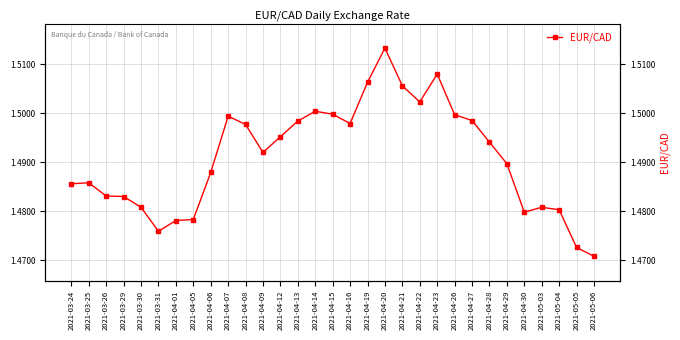

How many interior local peaks (higher than both neighbors) does the data have?

6